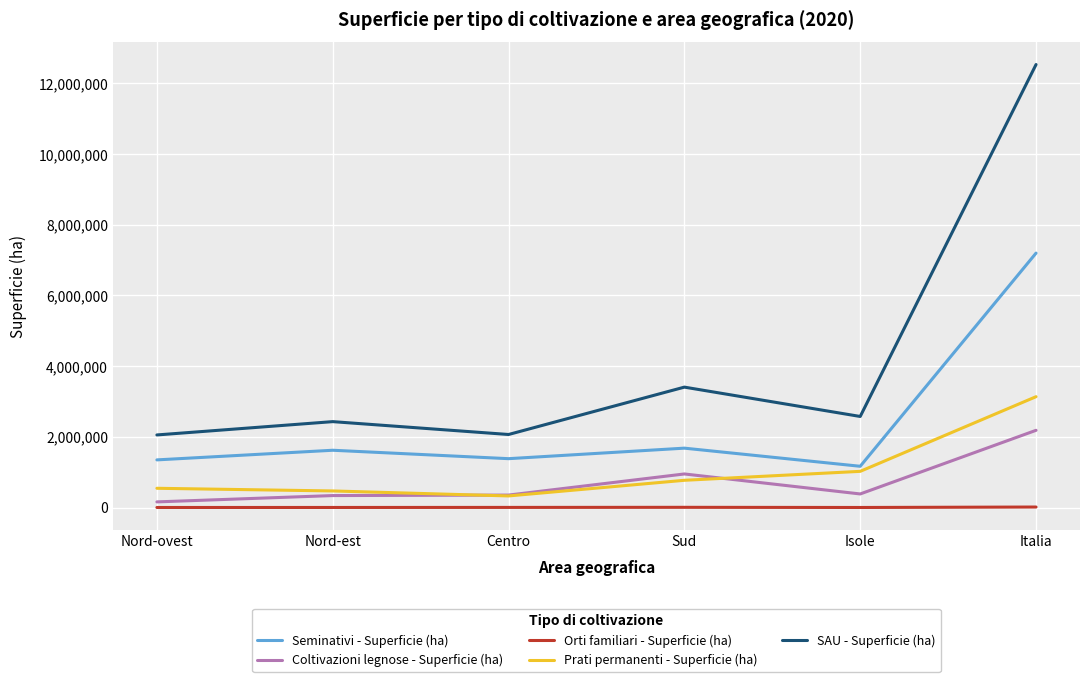

Which series has the widest spread of values?

SAU - Superficie (ha)